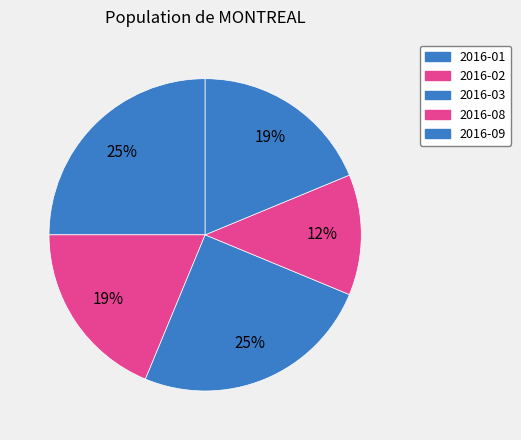

How many slices are in this pie chart?

5